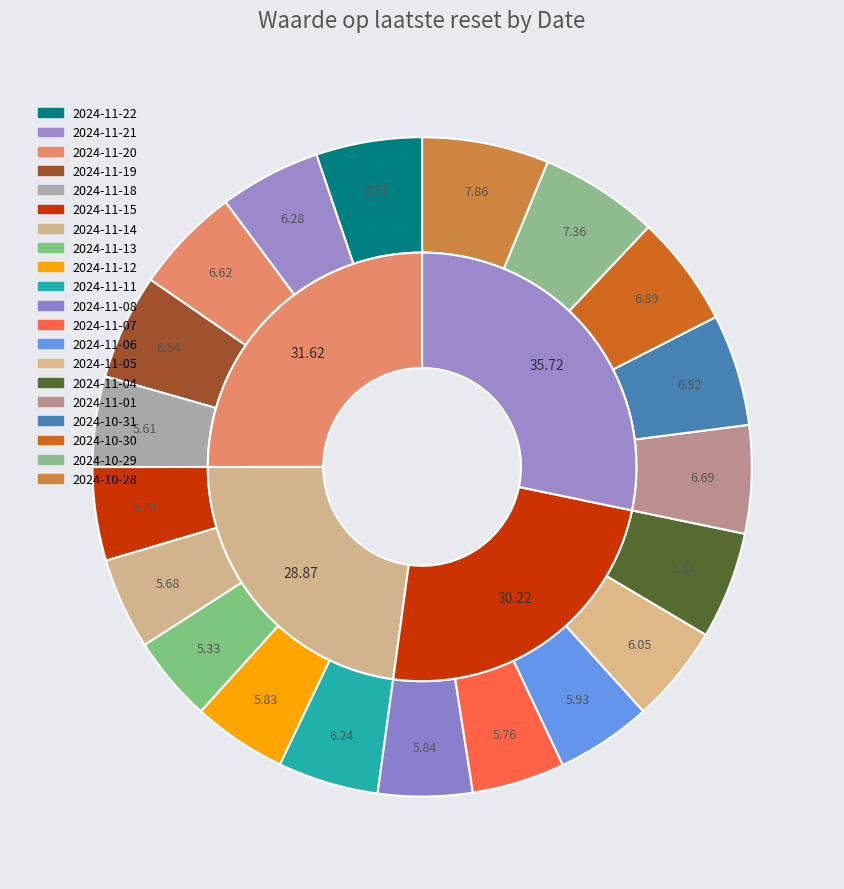

How many slices are in this pie chart?

20